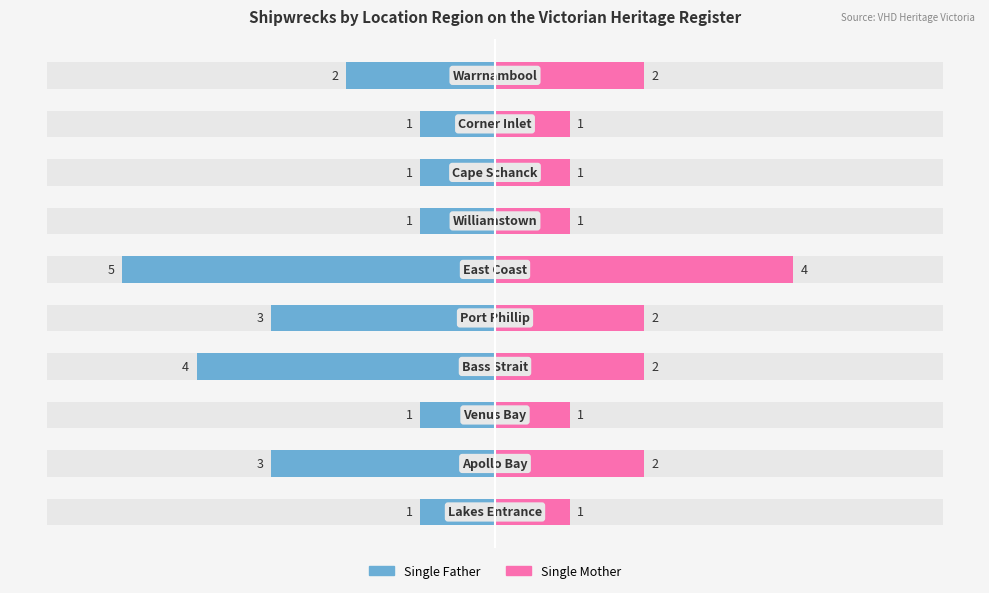

Between 2 and 9, which series saw the biggest shift?

Single Father